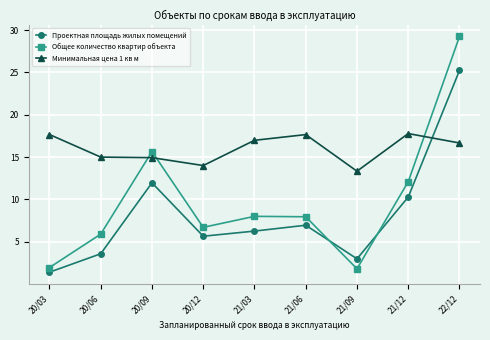

Does the chart display data point markers on the line(s)?

Yes